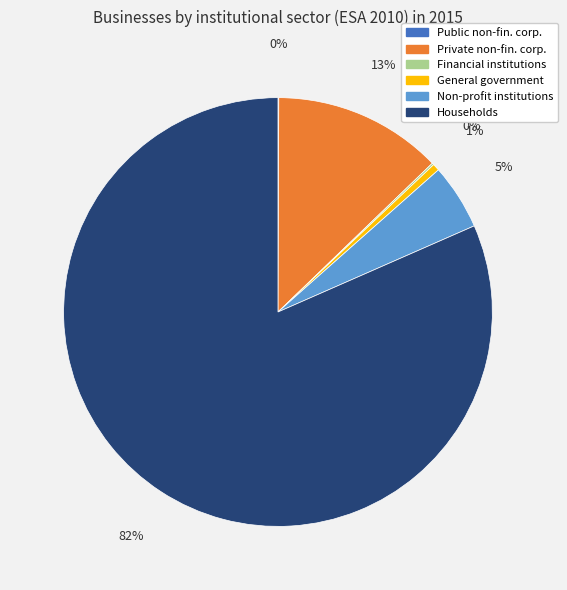

Is there a majority slice in this chart?

Yes